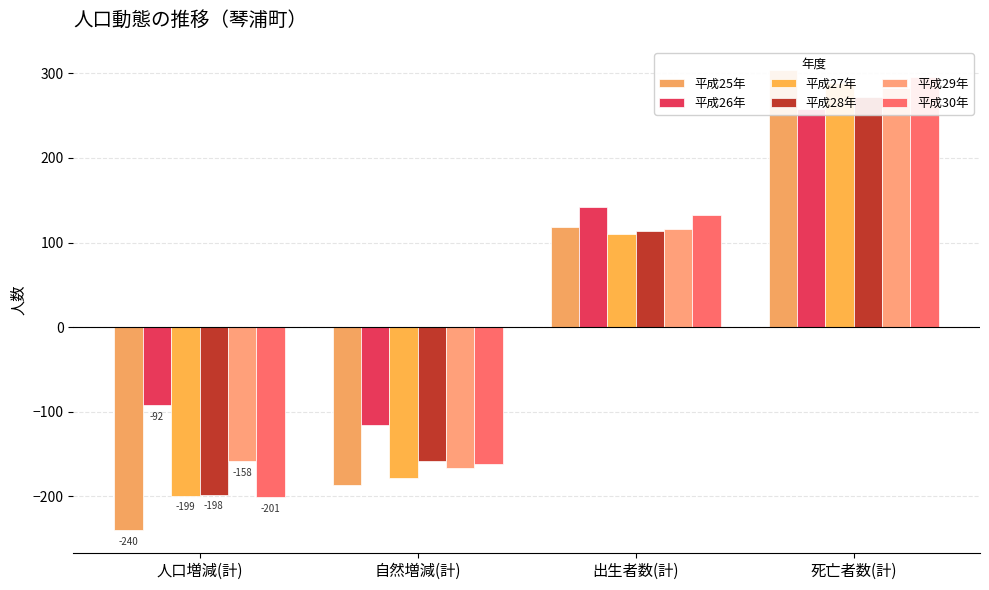

At 出生者数(計), list the series in order from smallest to largest.

平成27年, 平成28年, 平成29年, 平成25年, 平成30年, 平成26年